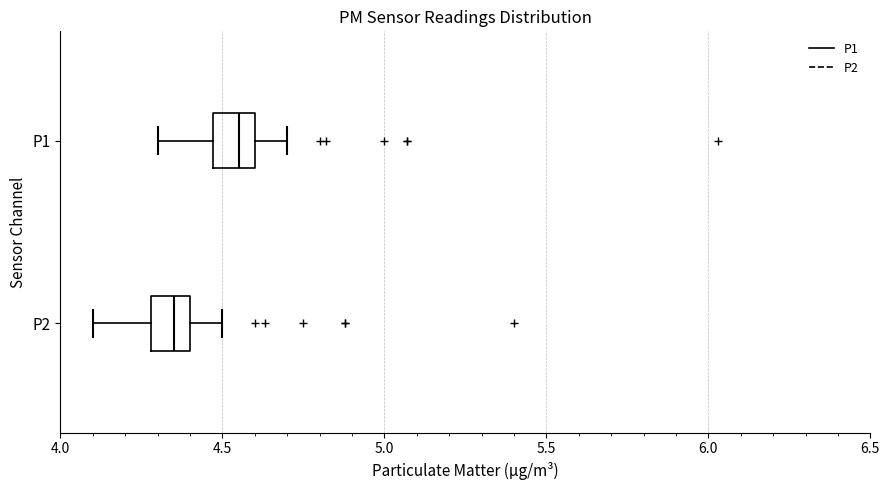

Where is the right edge of the box for P1 on the x-axis? The values are not printed on the chart, so give them approximately, as read against the axis.

4.60